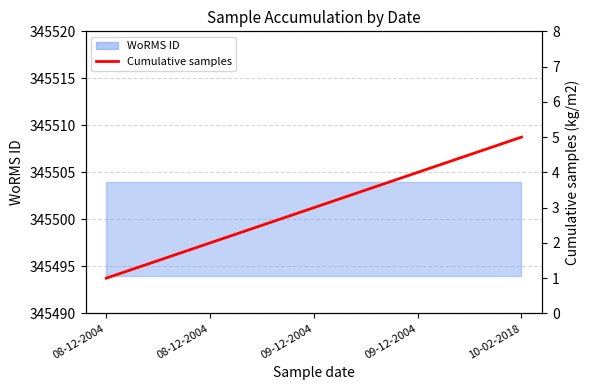

Is it true that the value at 10-02-2018 is 2?

False